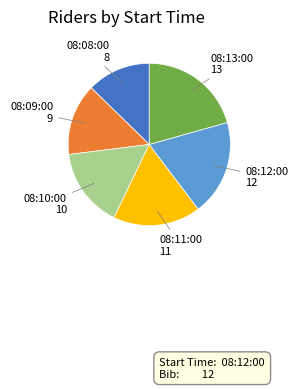

Does any single category account for the majority?

No